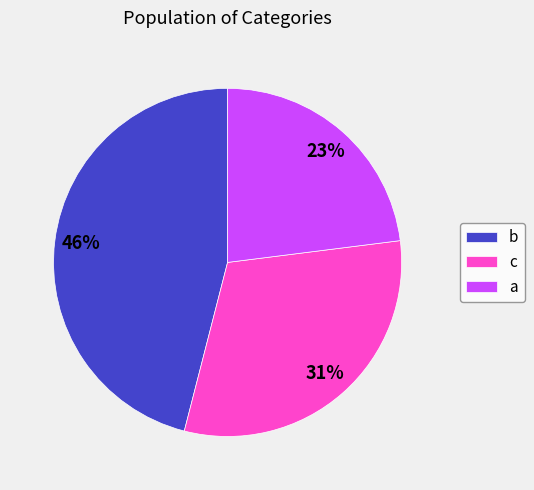

Is there any slice that represents more than half of the pie?

No